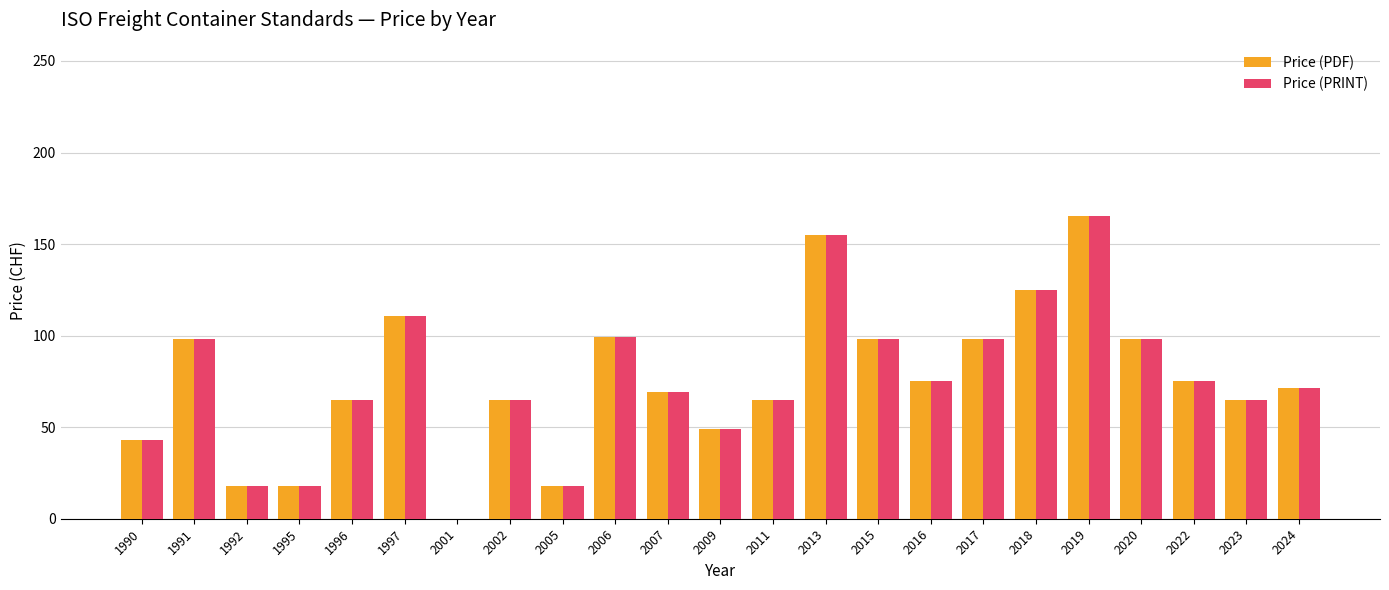

At which category is the sum across all series the highest?

2019